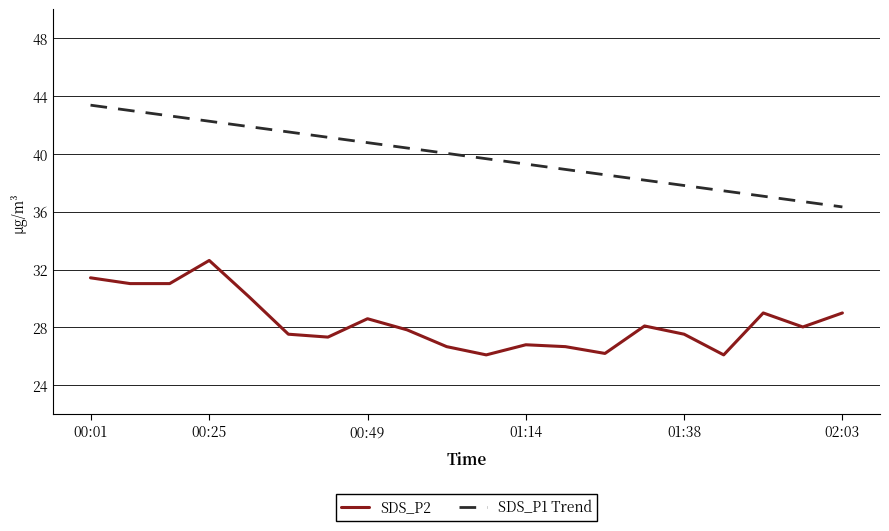

What is the difference between the maximum and minimum values in the SDS_P1 Trend series?

7.0